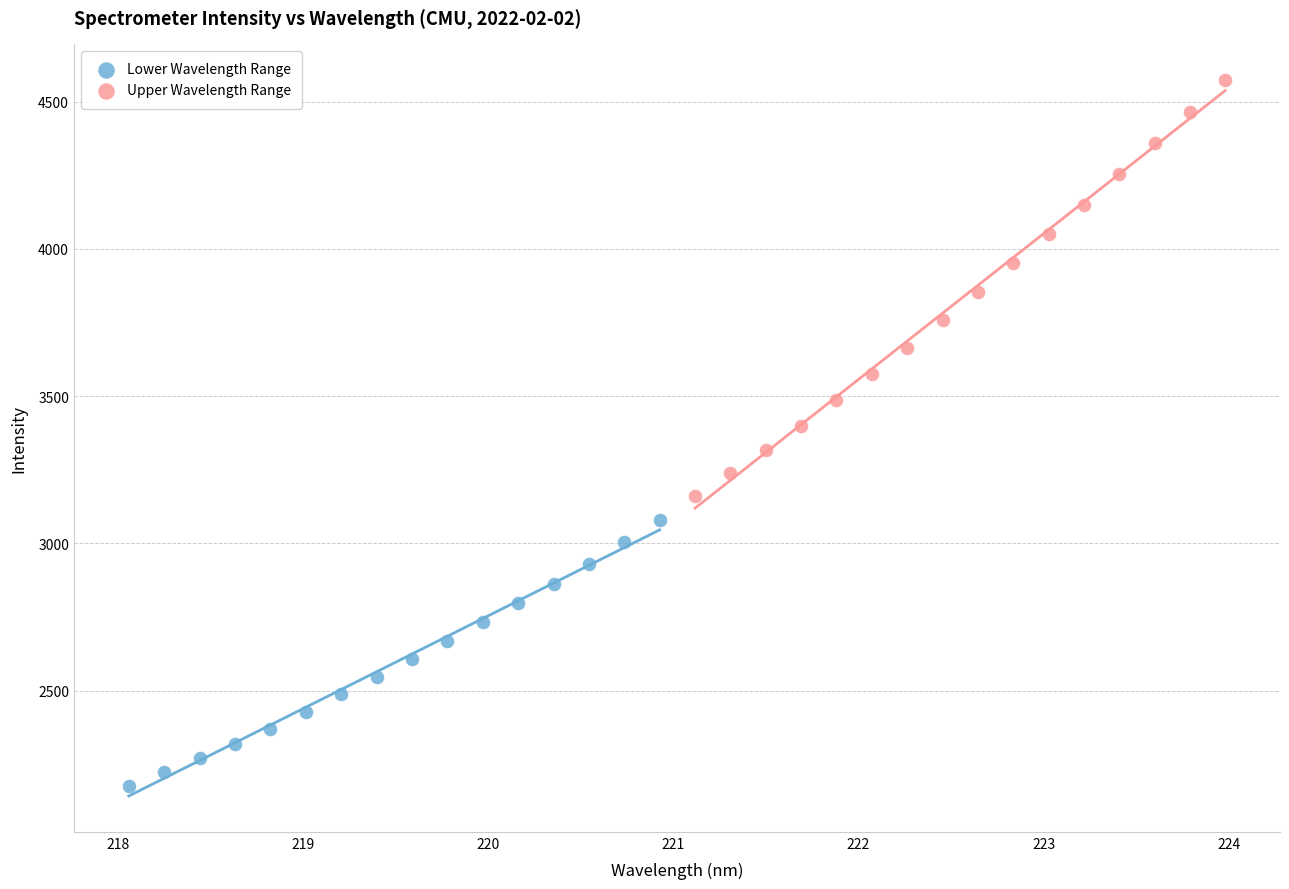

Which series reaches the maximum Y coordinate?

Upper Wavelength Range